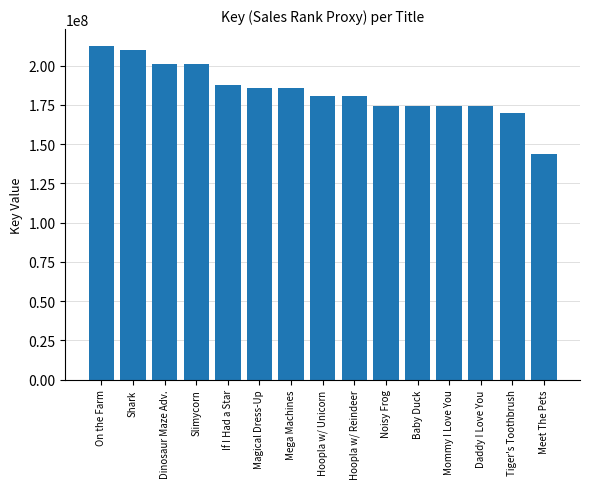

What is the difference between the values at Noisy Frog and On the Farm?

38091614